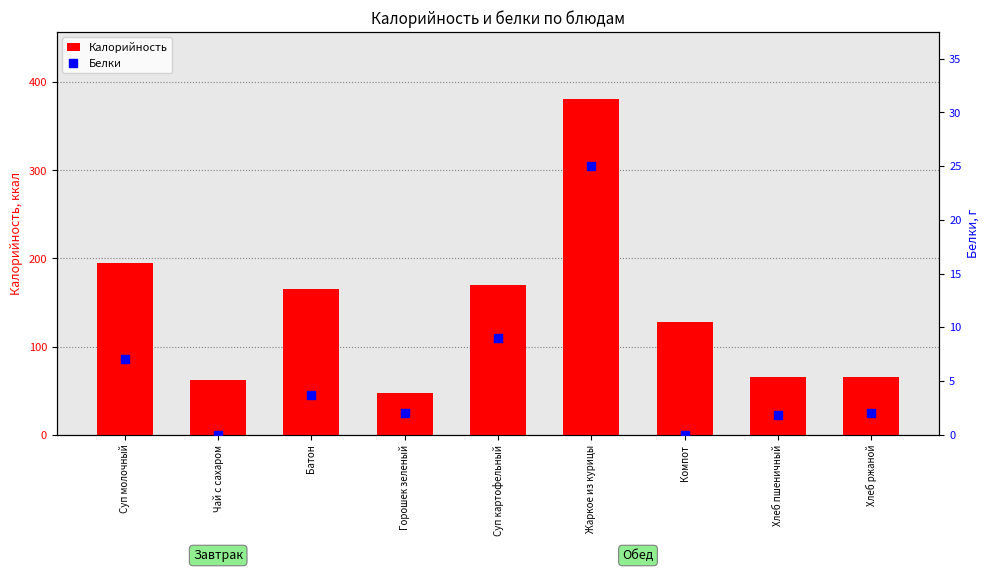

Which series reaches the minimum Y coordinate?

Белки